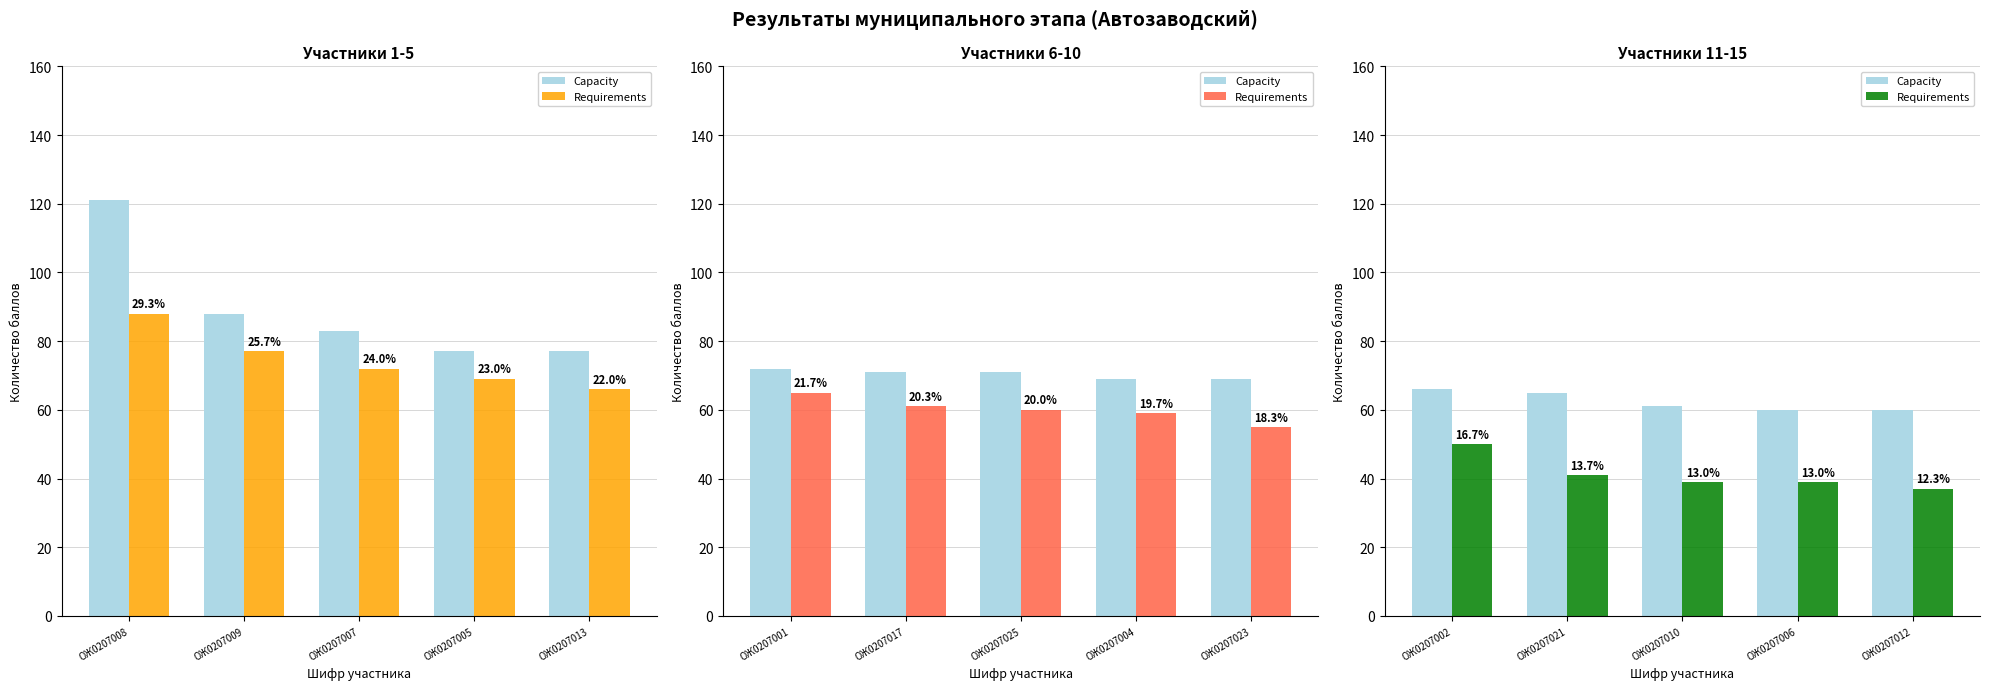

The value of Capacity at ОЖ0207012 is 42. True or false?

False